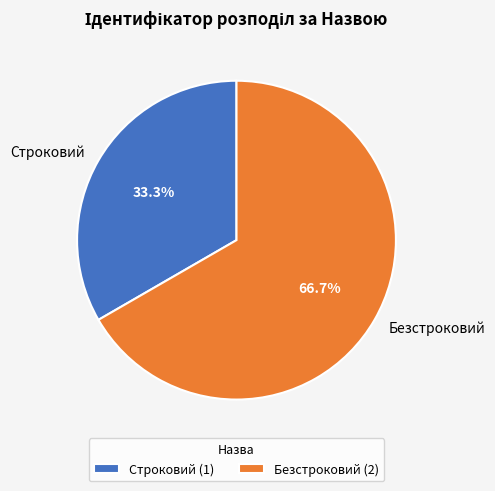

Count the number of slices in the pie.

2